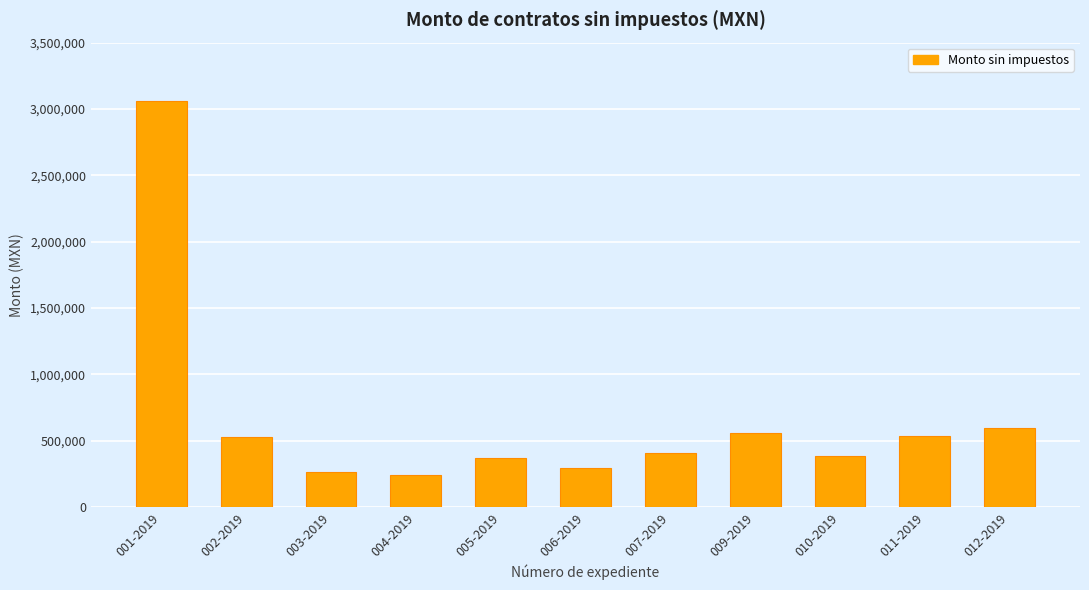

What is the change in value from 007-2019 to 011-2019?

+134544.6